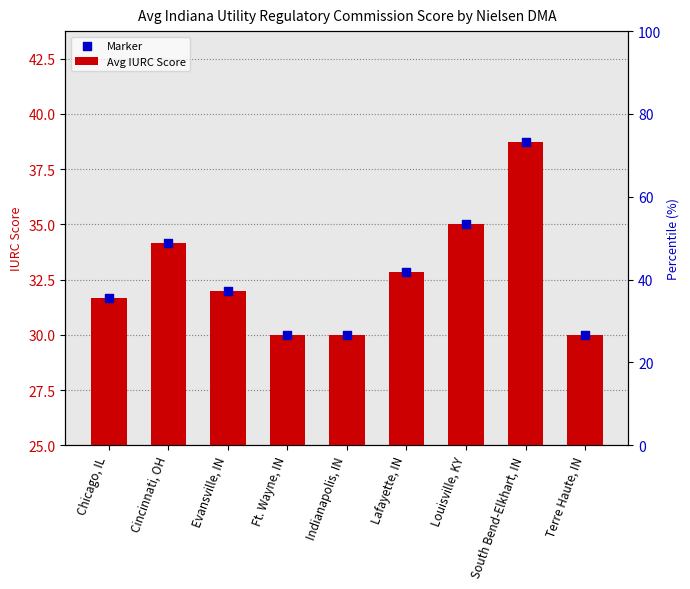

Which series reaches the minimum Y coordinate?

Avg IURC Score